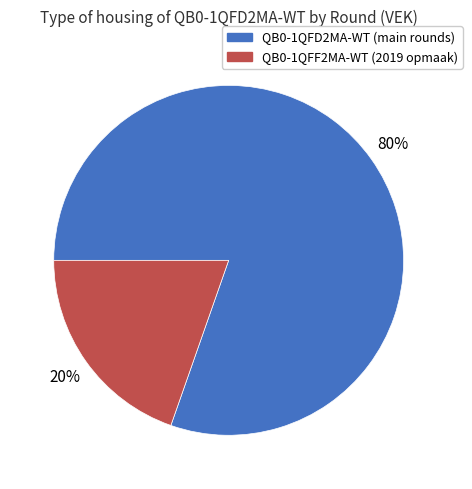

To the nearest percent, what percentage of the pie is QB0-1QFD2MA-WT (main rounds)?

80%